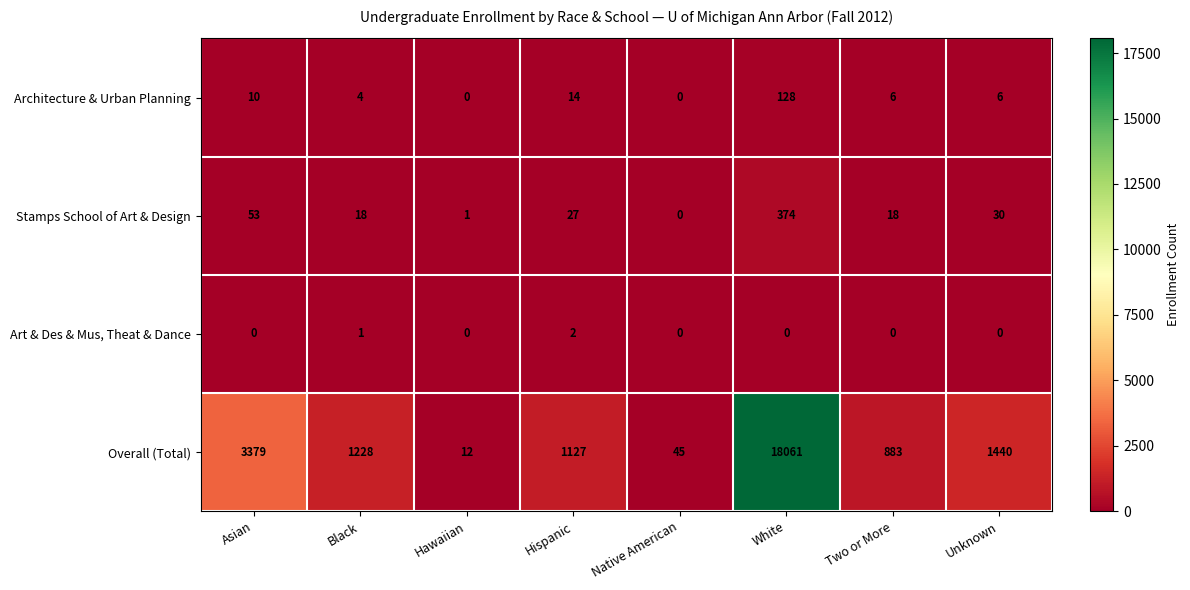

How many data points does each series have?

8